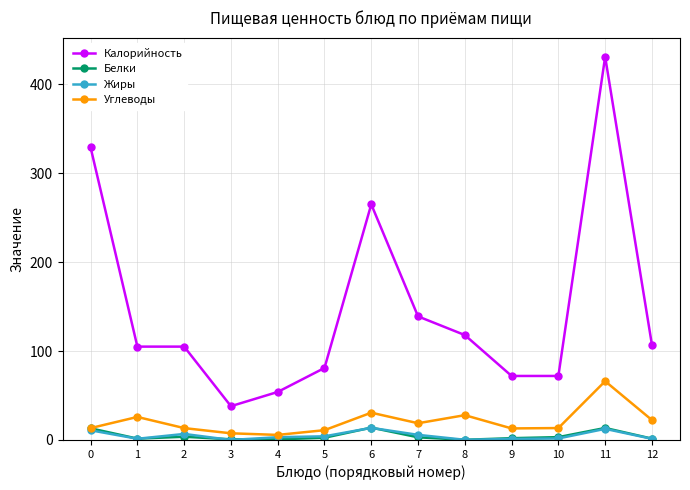

Is the value of Калорийность at 3 greater than the value of Жиры at 6?

Yes